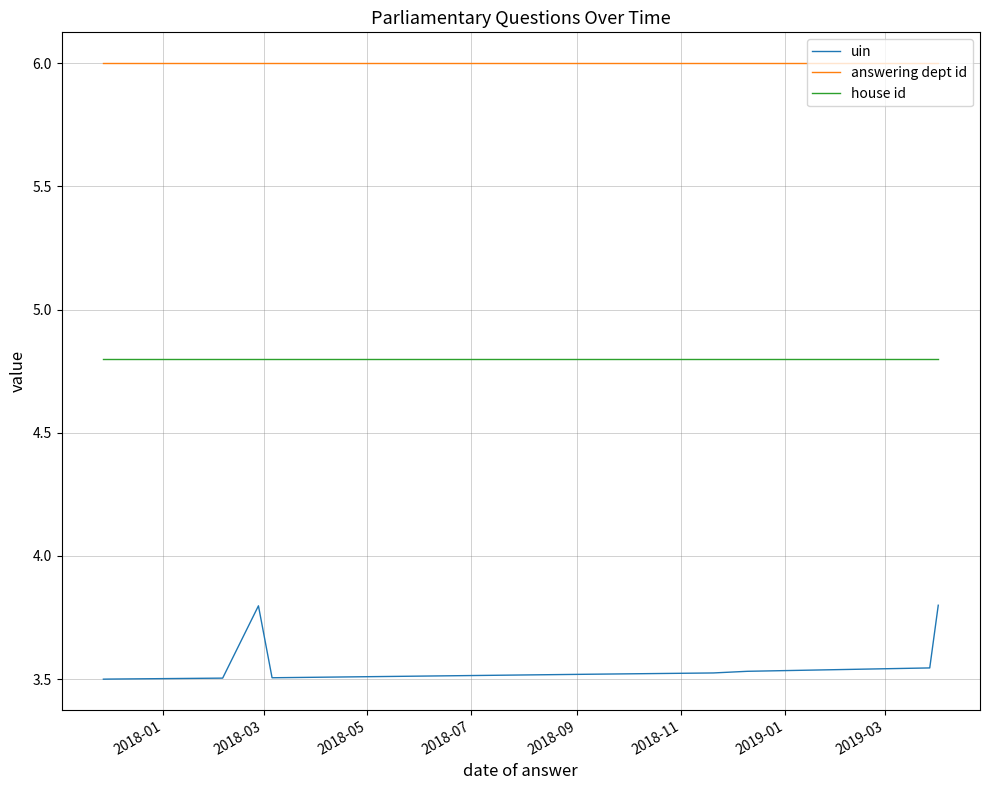

List the series in order of their peak value, lowest first.

uin, house id, answering dept id